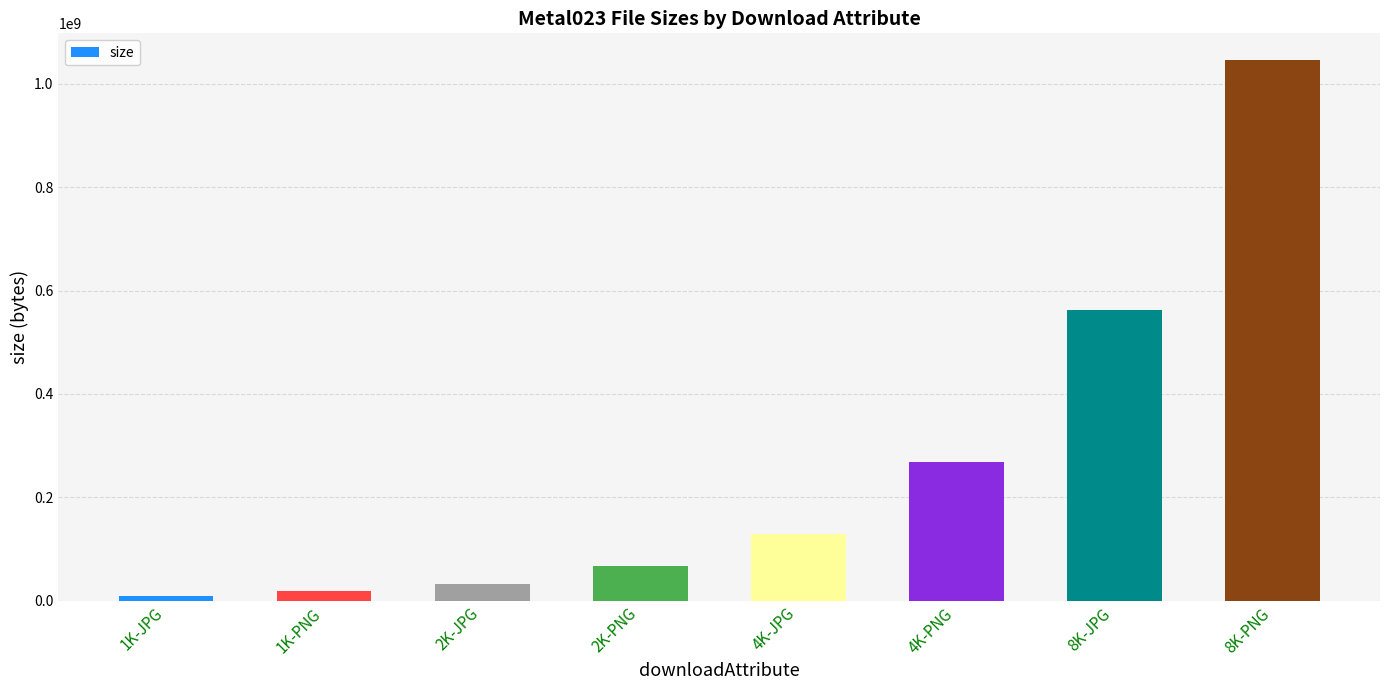

Is it true that the value at 1K-PNG is 18173630?

True